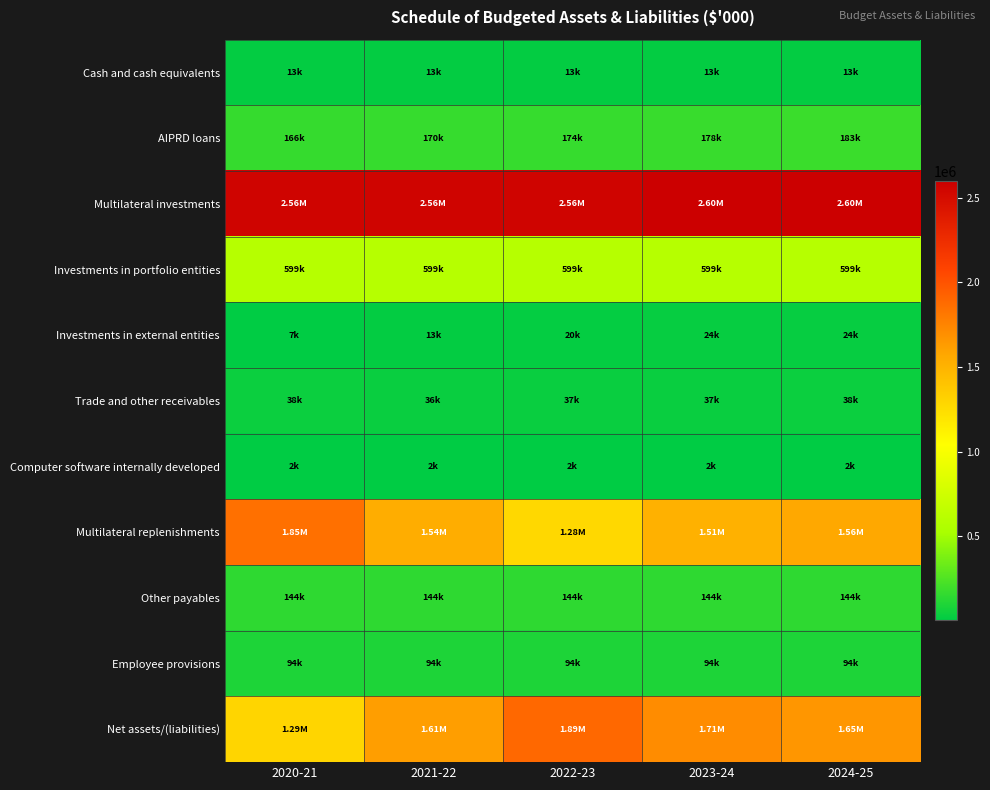

Reading left to right, what are all the values shown in this chart?

Cash and cash equivalents: 2020-21=12749	2021-22=12749	2022-23=12749	2023-24=12749	2024-25=12749
AIPRD loans: 2020-21=165840	2021-22=169661	2022-23=173831	2023-24=178424	2024-25=183400
Multilateral investments: 2020-21=2556415	2021-22=2556415	2022-23=2556415	2023-24=2596415	2024-25=2596415
Investments in portfolio entities: 2020-21=599292	2021-22=599292	2022-23=599292	2023-24=599292	2024-25=599292
Investments in external entities: 2020-21=6704	2021-22=12601	2022-23=20149	2023-24=24000	2024-25=24000
Trade and other receivables: 2020-21=38097	2021-22=36349	2022-23=36899	2023-24=37449	2024-25=37999
Computer software internally developed: 2020-21=2258	2021-22=2286	2022-23=2314	2023-24=2342	2024-25=2370
Multilateral replenishments: 2020-21=1850324	2021-22=1537207	2022-23=1275238	2023-24=1507299	2024-25=1563311
Other payables: 2020-21=144402	2021-22=144402	2022-23=144402	2023-24=144402	2024-25=144402
Employee provisions: 2020-21=93714	2021-22=93714	2022-23=93714	2023-24=93714	2024-25=93714
Net assets/(liabilities): 2020-21=1292915	2021-22=1614030	2022-23=1888295	2023-24=1705256	2024-25=1654798